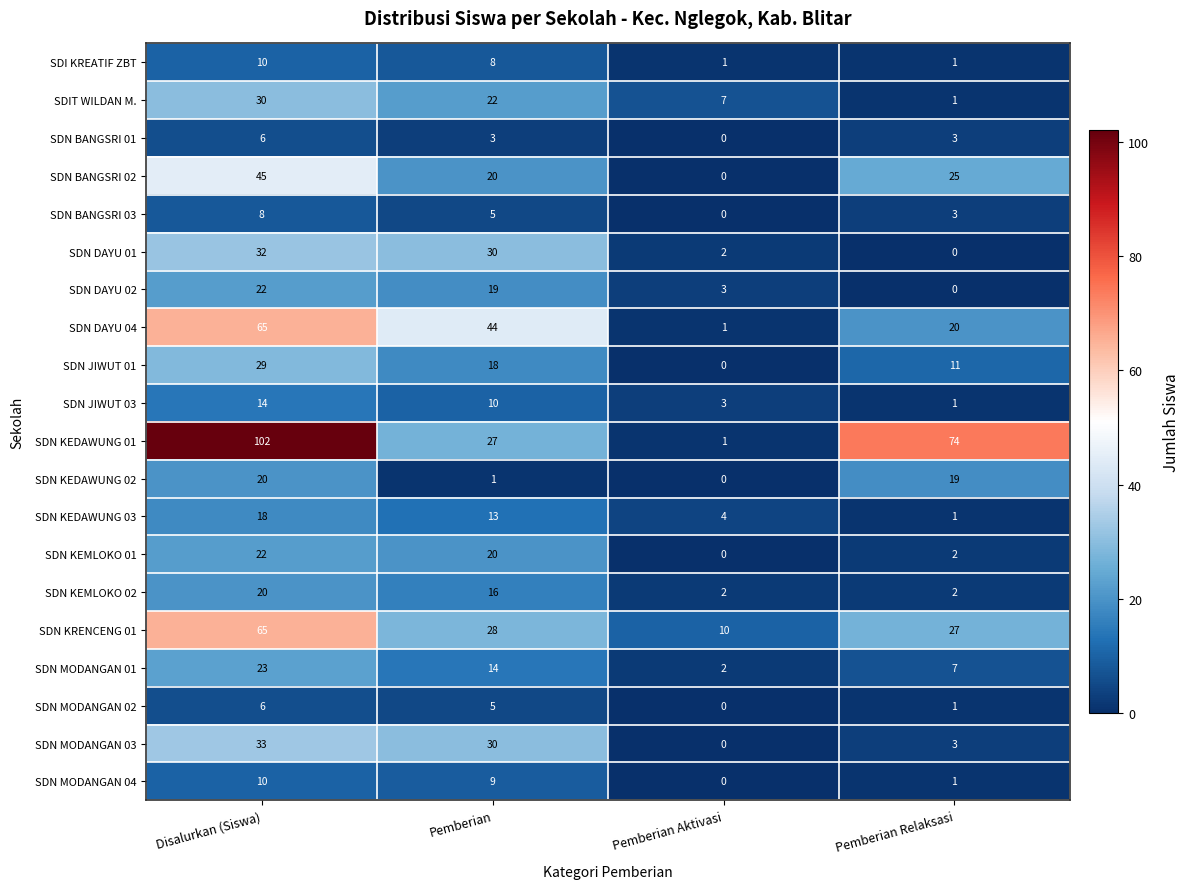

How many categories are shown in the chart?

4